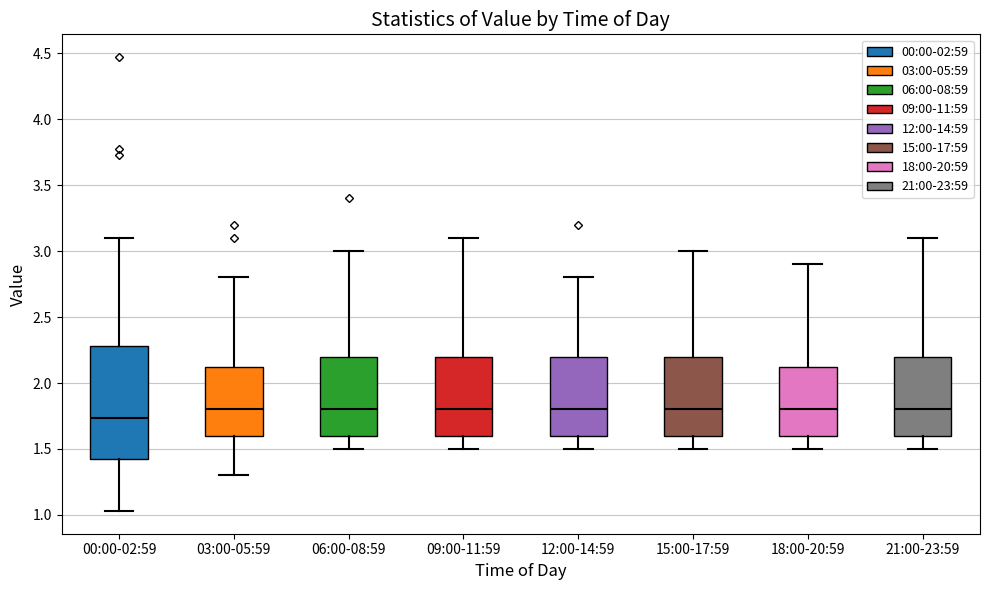

Comparing the boxes themselves (not the whiskers), which one is the tallest?

00:00-02:59